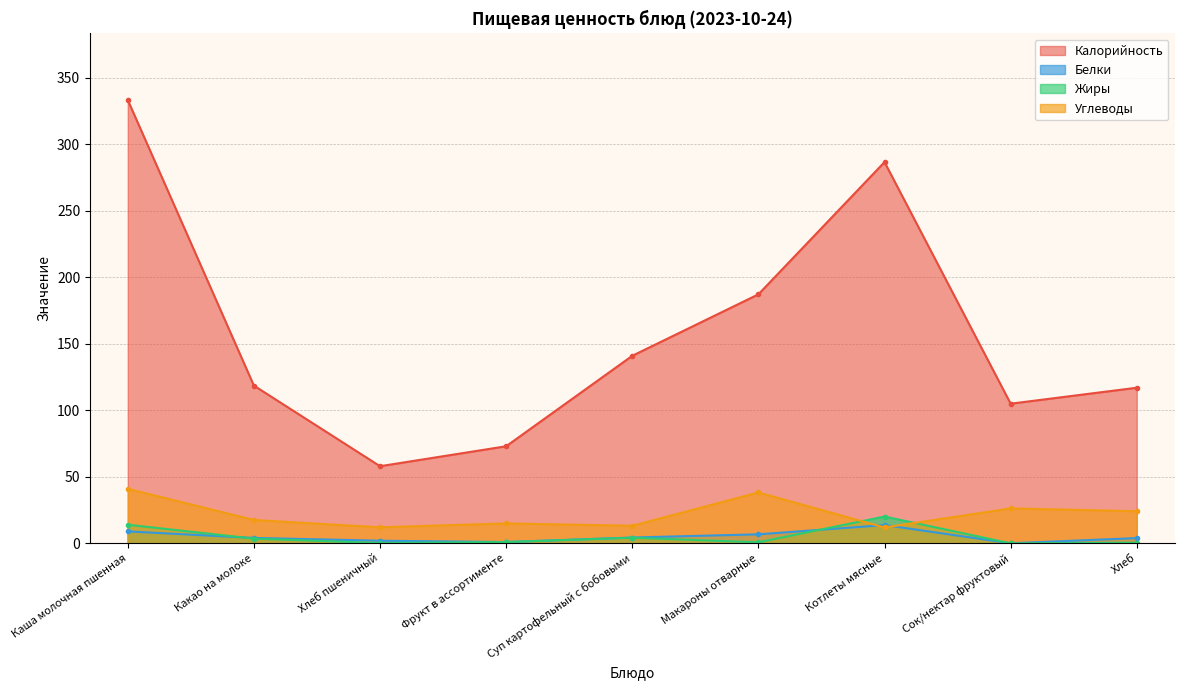

In Калорийность, how many points are lower than both neighbors (excluding endpoints)?

2